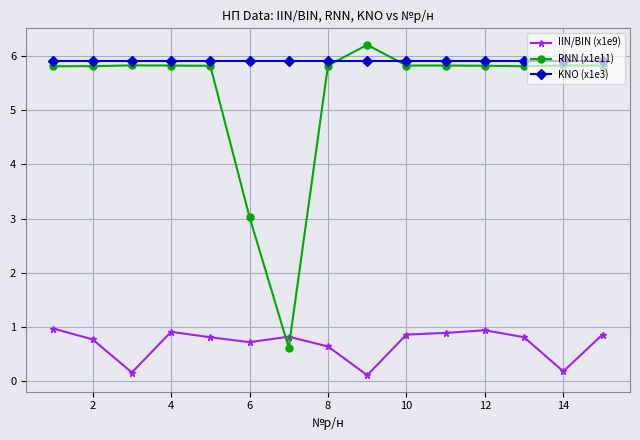

Which series has the widest spread of values?

RNN (x1e11)